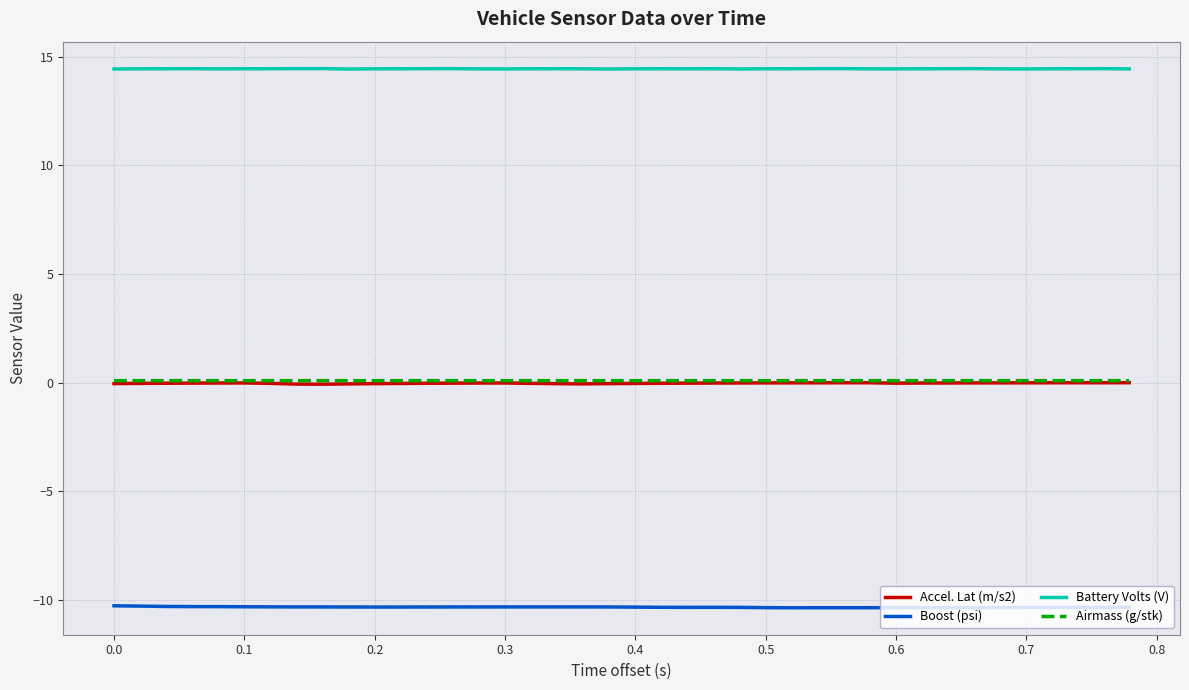

How many categories are shown in the chart?

40